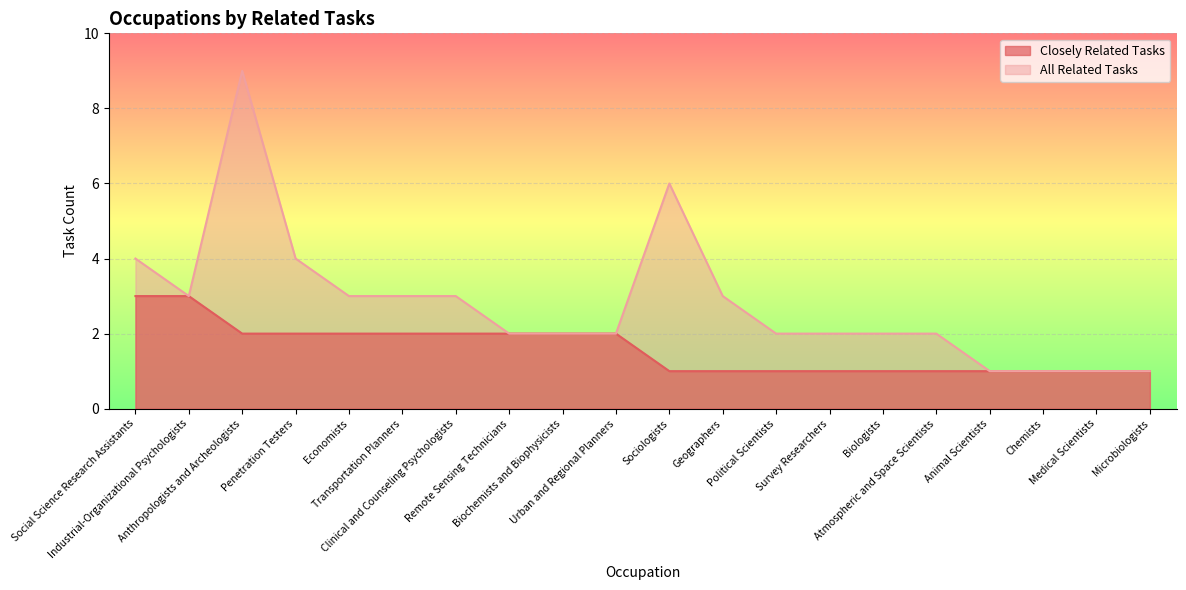

How many values in the All Related Tasks series exceed 2?

9